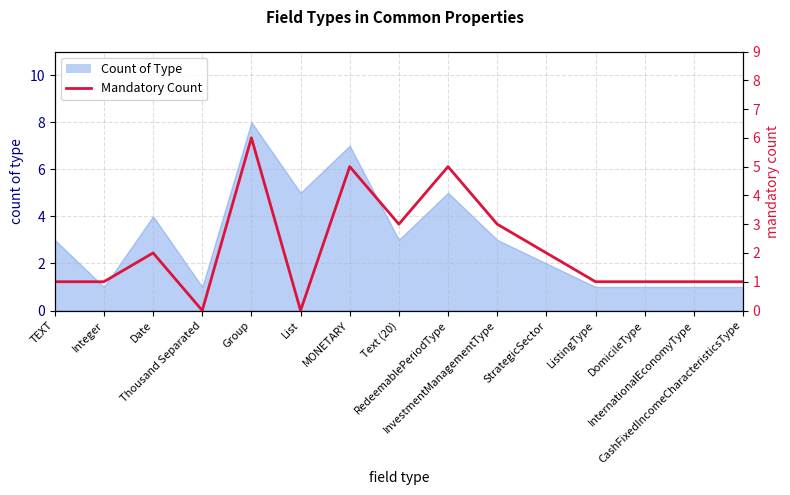

Count the values in the range 1 to 3.

10